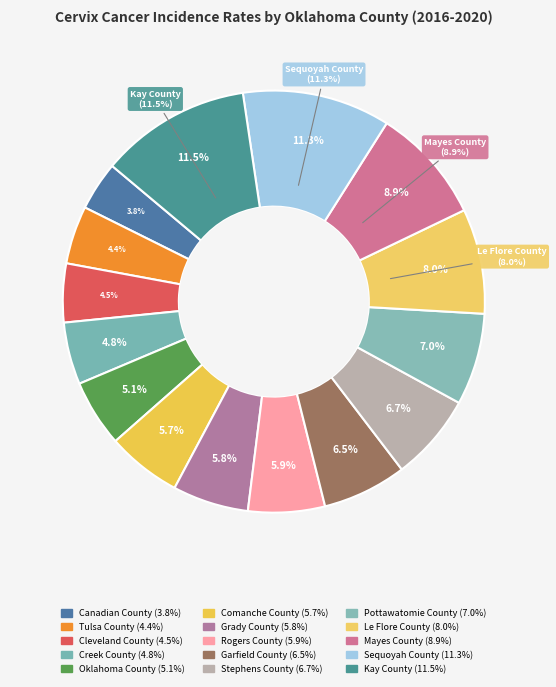

To the nearest percent, what percentage of the pie is Mayes County?

9%